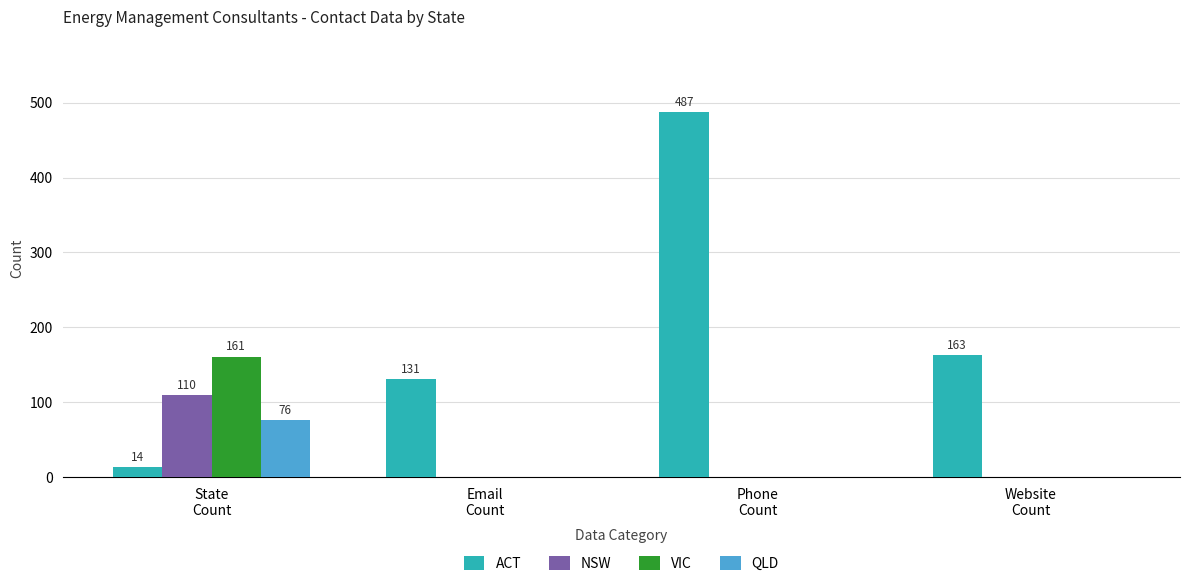

What is the greatest value displayed?

487